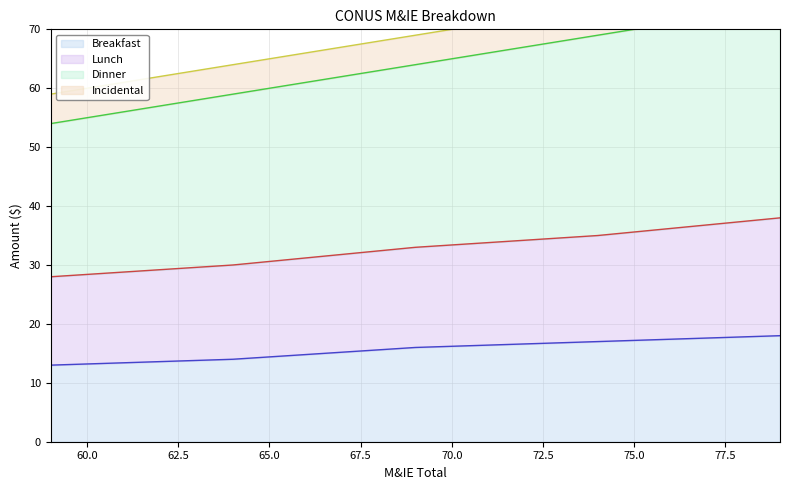

True or false: Breakfast and Lunch intersect in this chart.

False